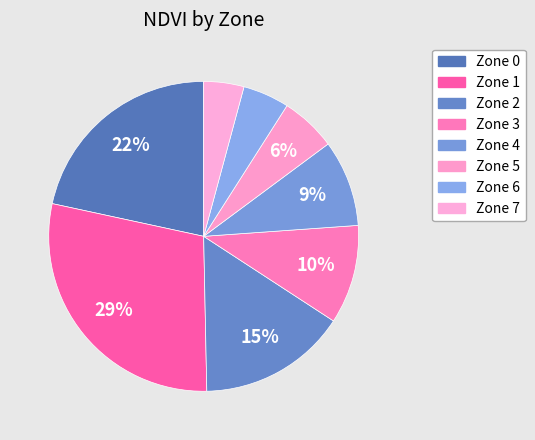

To the nearest percent, what portion does Zone 7 represent?

4%